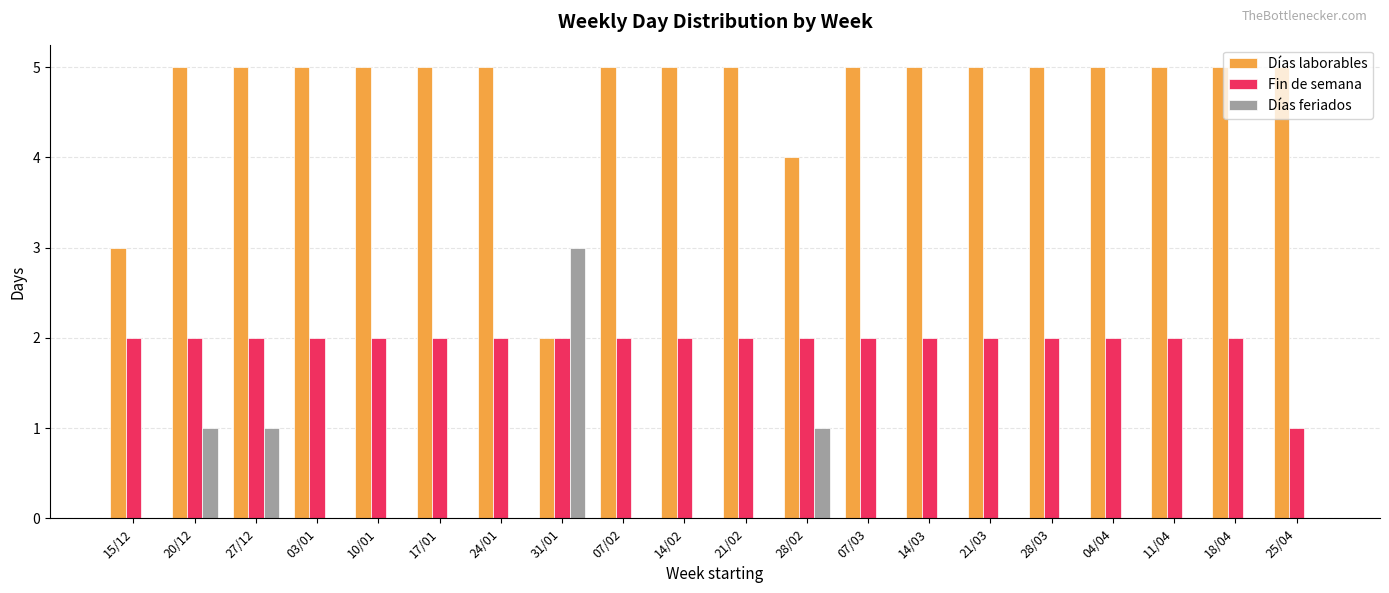

Which series has the largest total across all categories?

Días laborables